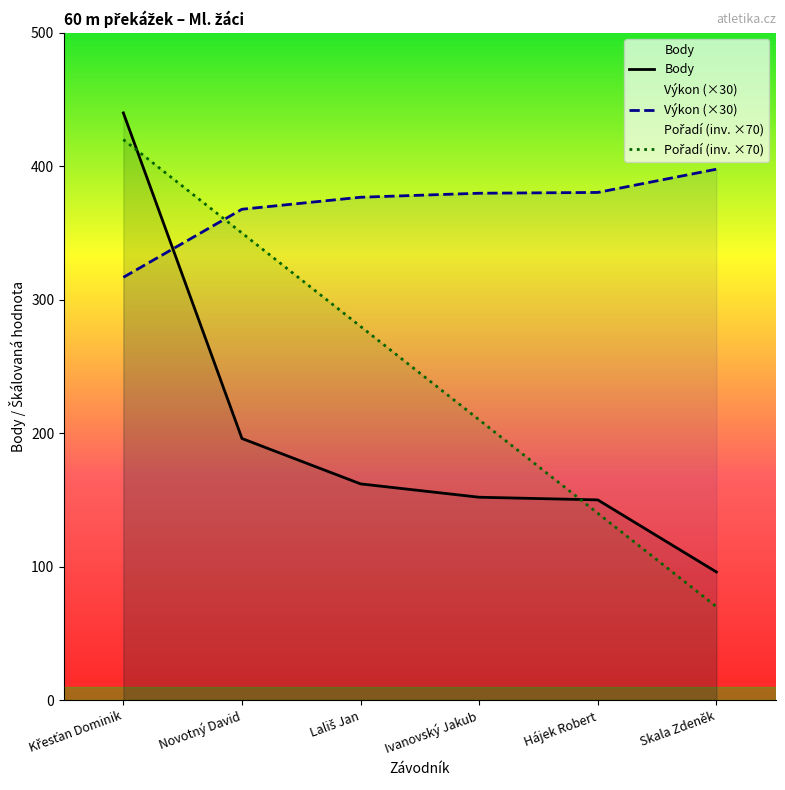

Reading left to right, list all the values displayed in this chart.

Pořadí: 420.0	350.0	280.0	210.0	140.0	70.0
Výkon: 316.8	367.8	376.8	379.8	380.4	397.8
Body: 440.0	196.0	162.0	152.0	150.0	96.0